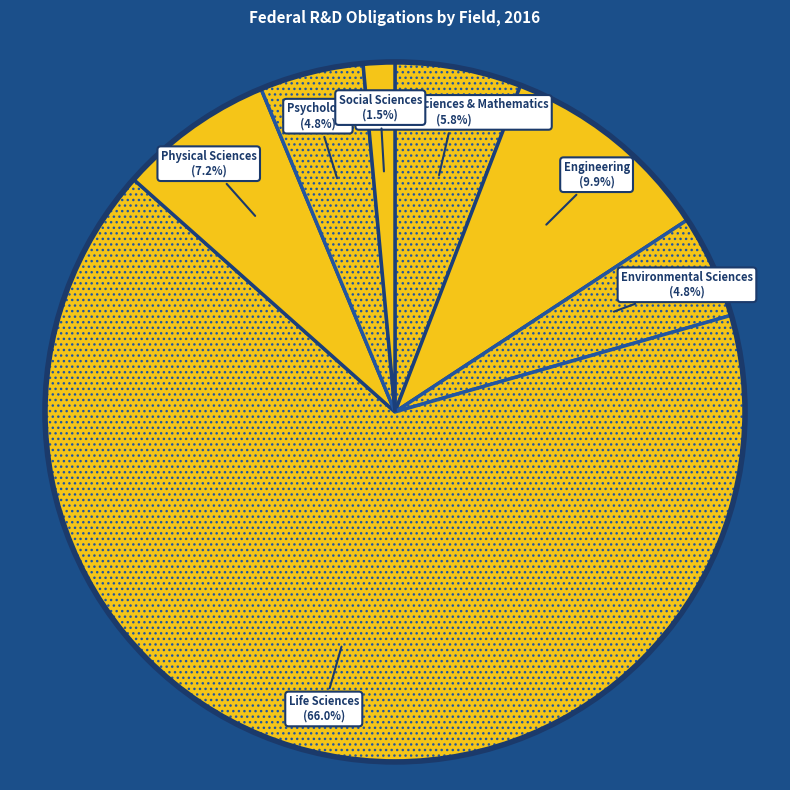

What is the largest slice in the pie chart?

Life Sciences